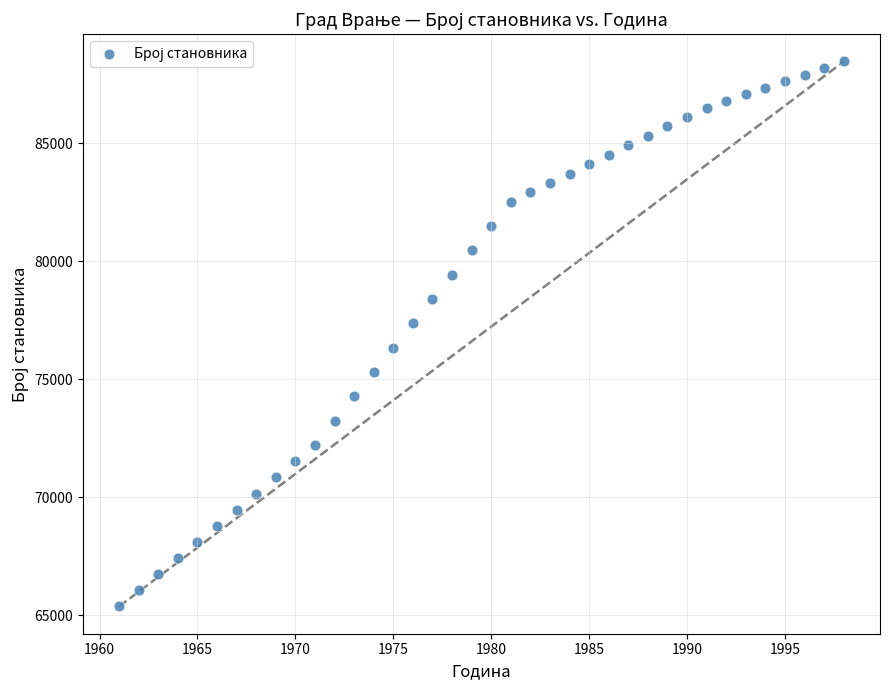

What is the range of Y values (max minus min)?

23107